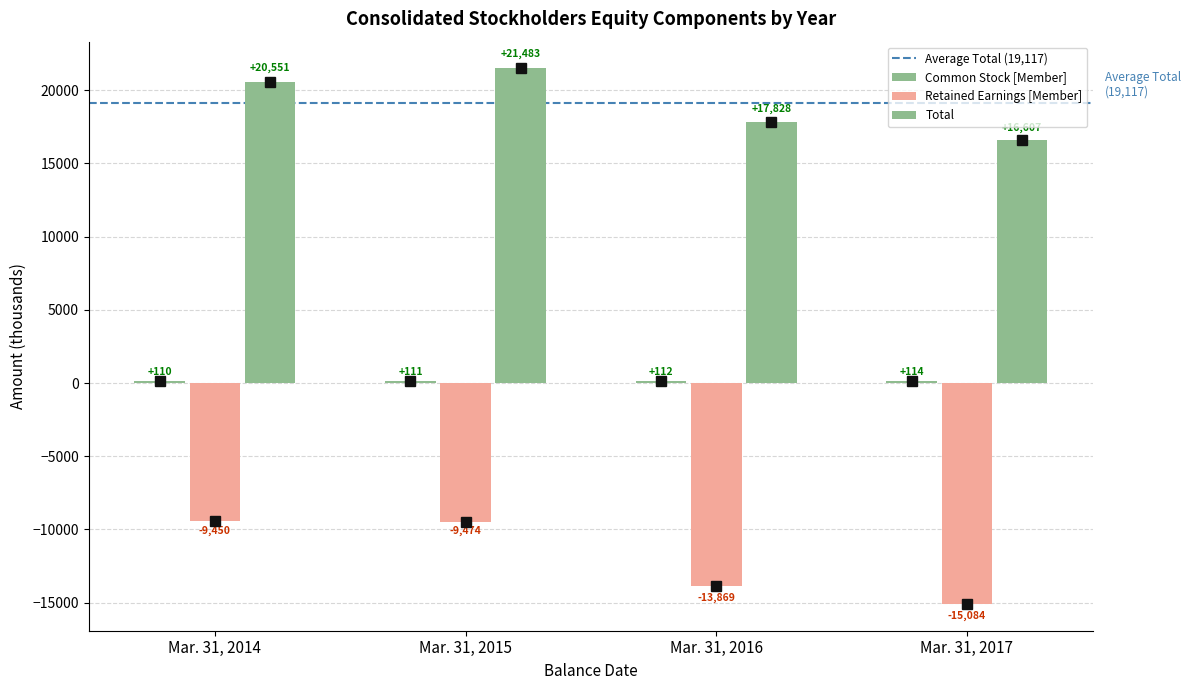

Are the bars horizontal?

No